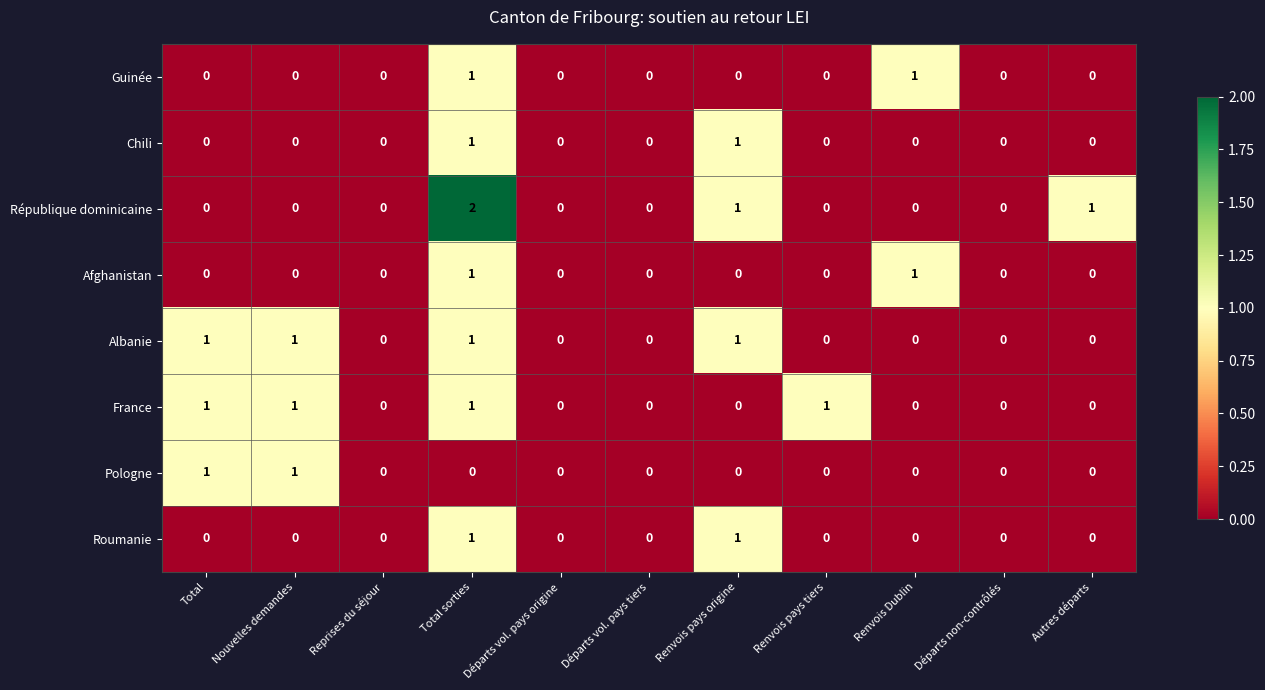

Count the Pologne values in the range 0 to 1.

11